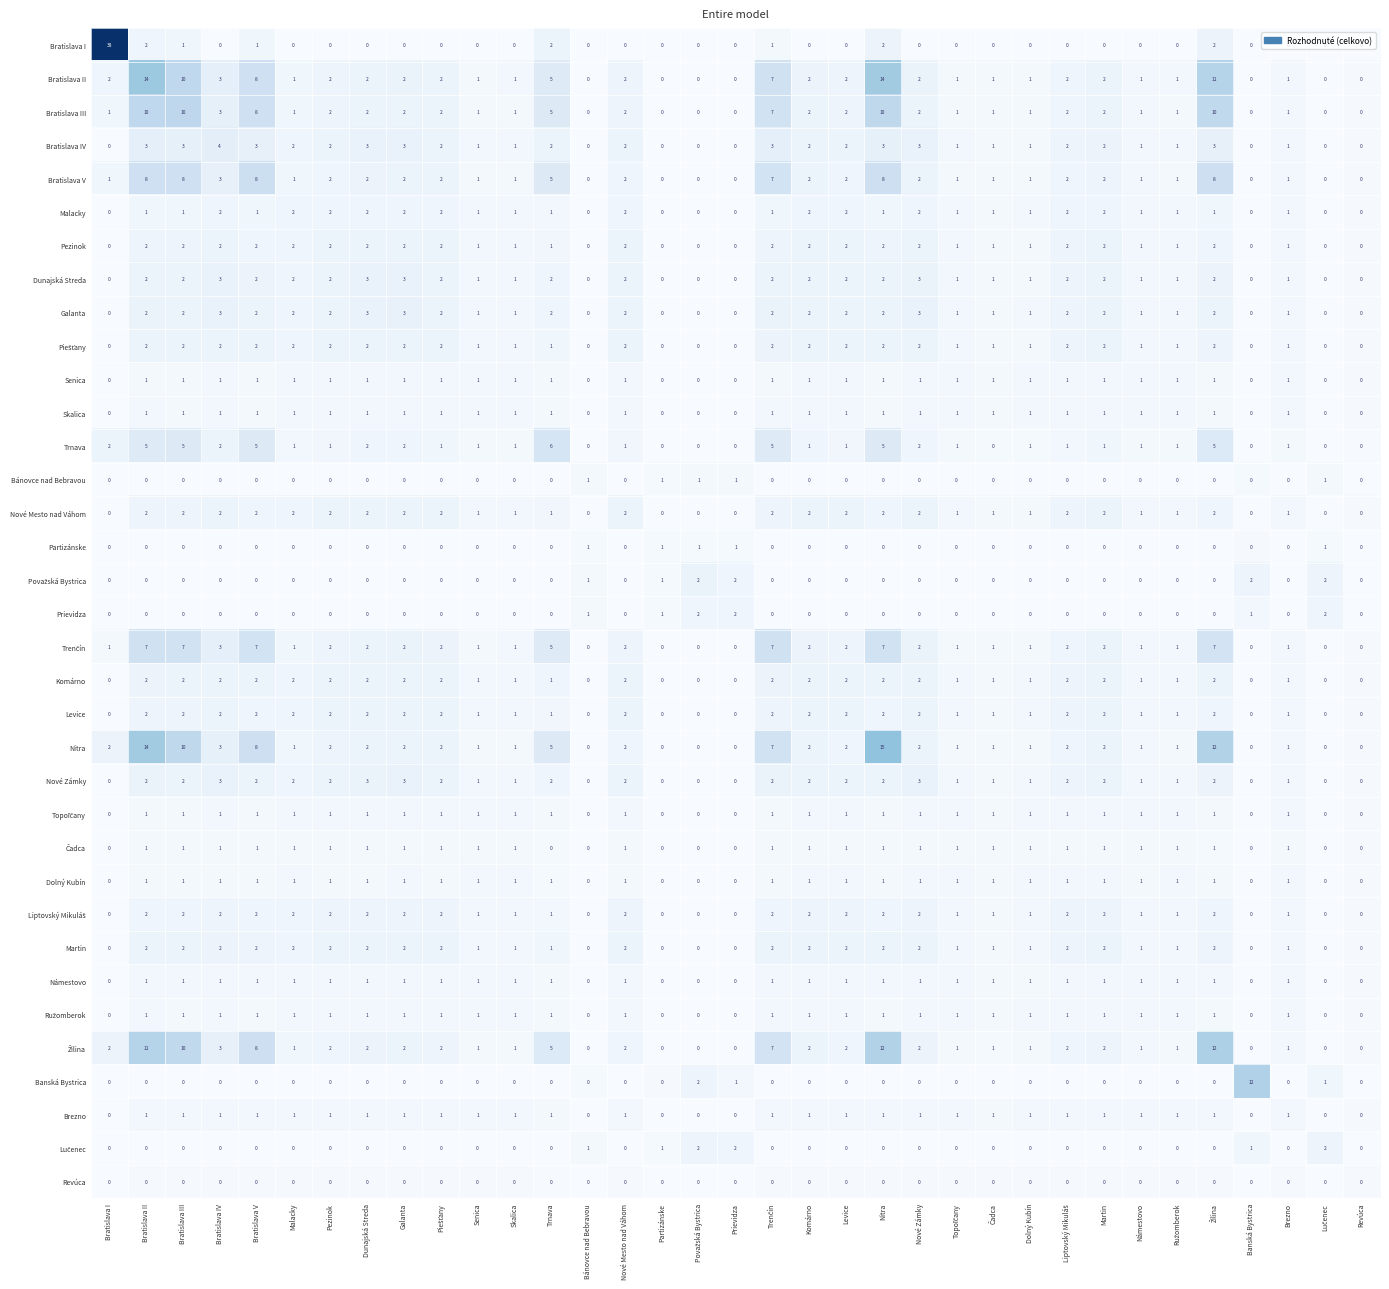

At which category is the sum across all series the highest?

Nitra